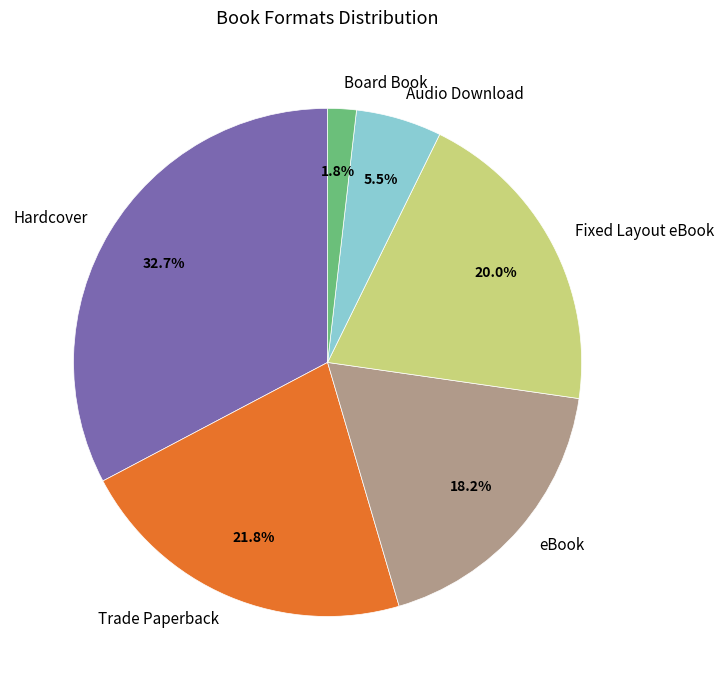

Which category has the biggest portion of the pie?

Hardcover